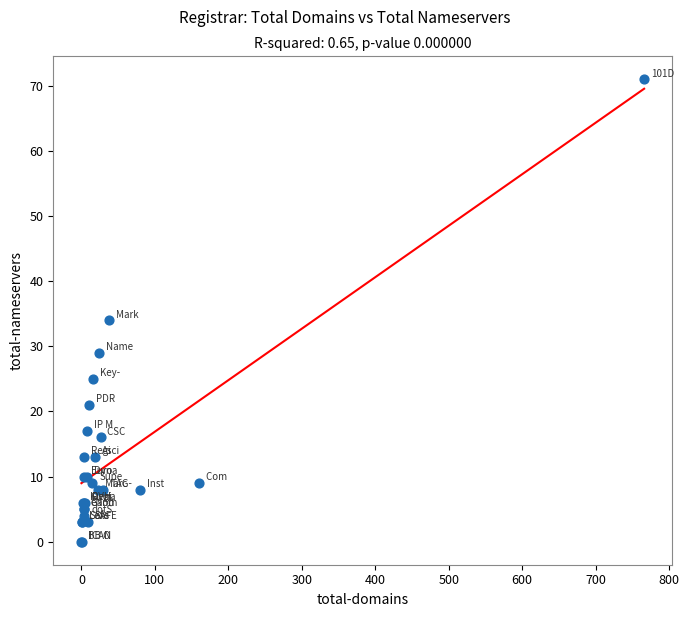

What Y value in the scatter plot is closest to 35?

34